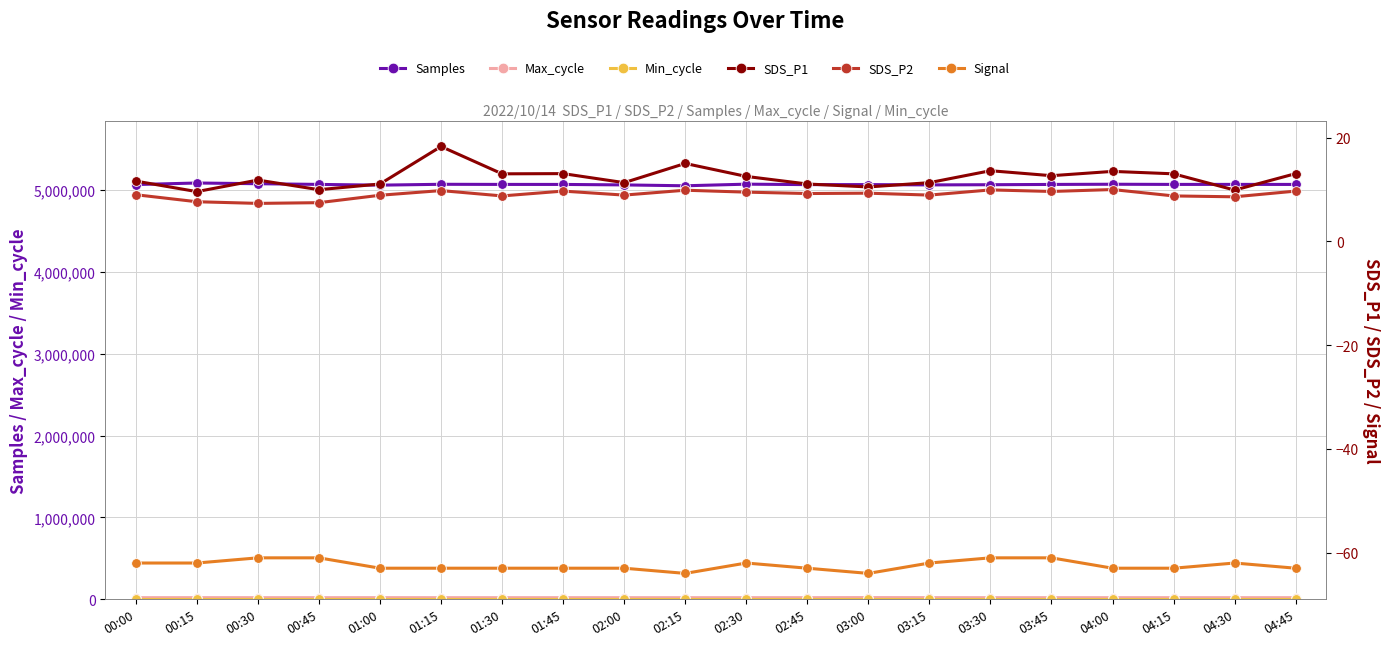

What is the sum of the Max_cycle values at 00:00 and 01:00?

40817.0